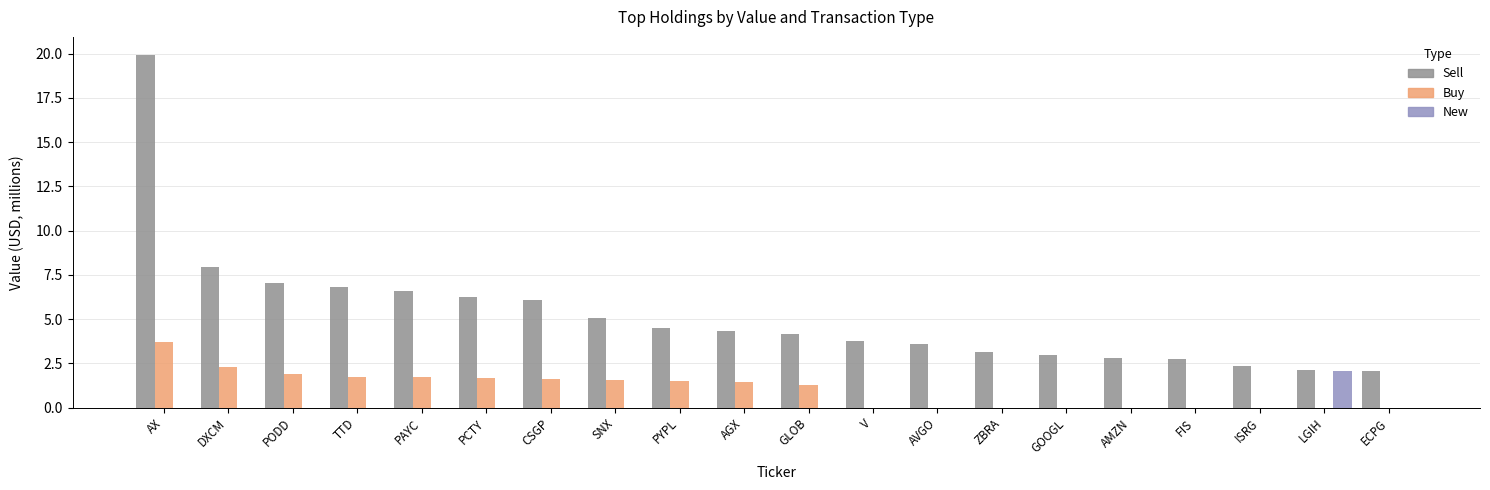

What is the sum of all Buy values?

20.6